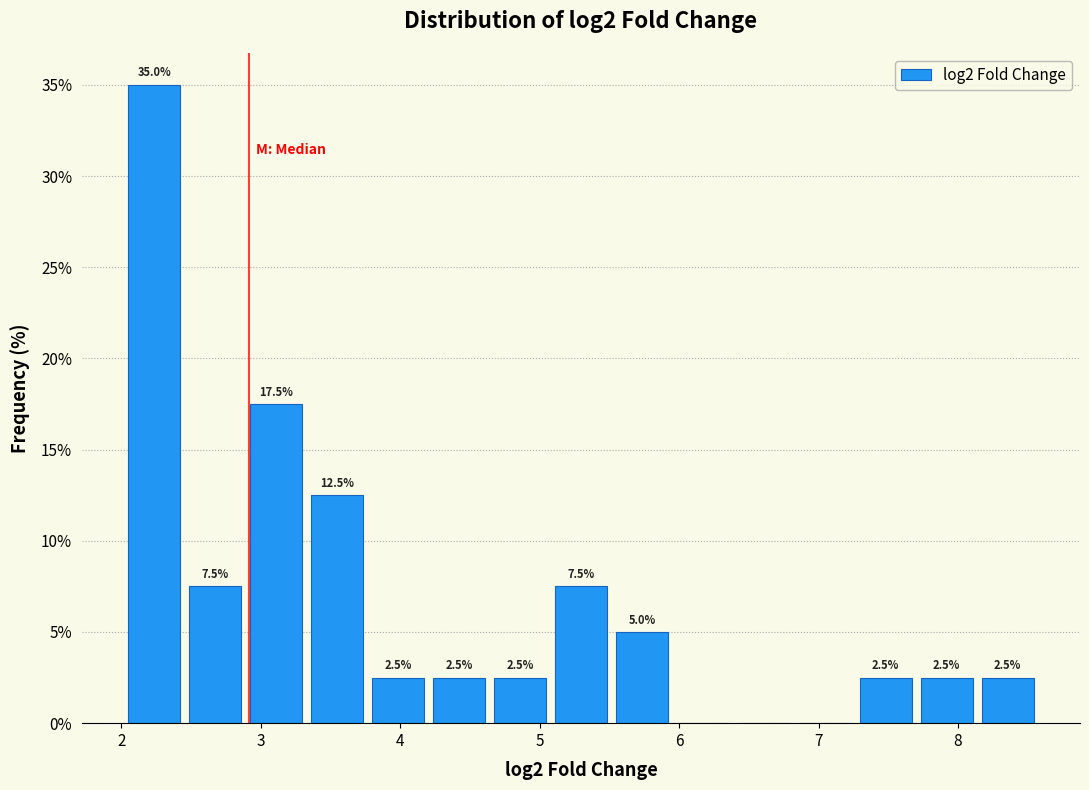

Which range on the x-axis has the tallest bar?

2.0 to 2.5